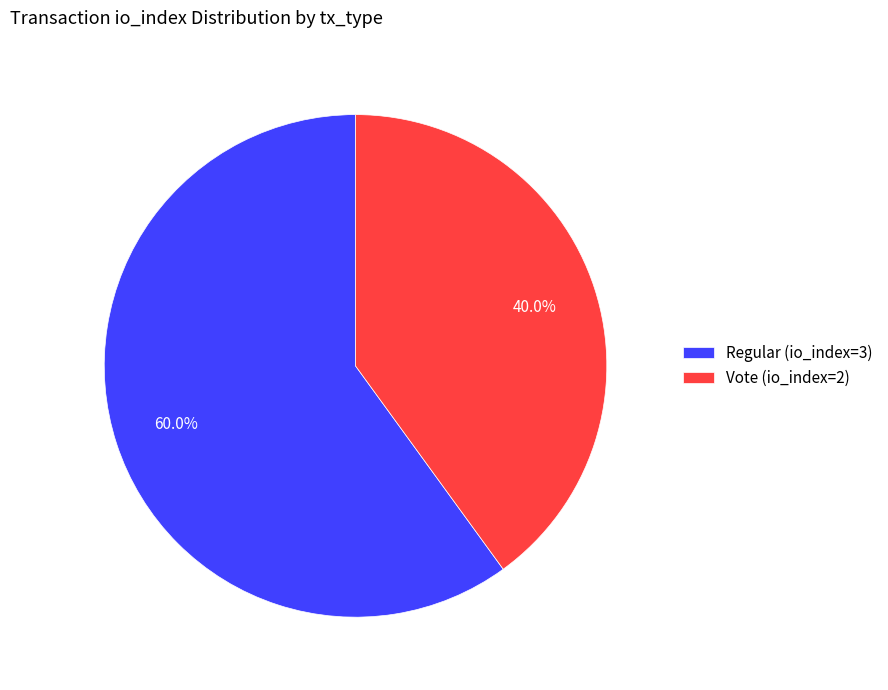

Is there any slice that represents more than half of the pie?

Yes